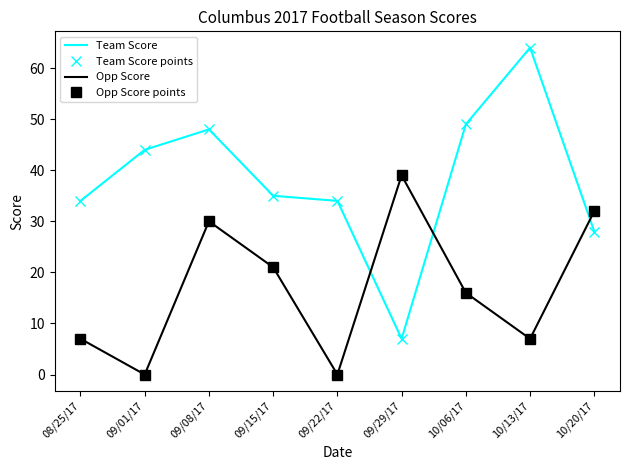

Between 10/20/17 and 08/25/17, which is larger?

08/25/17